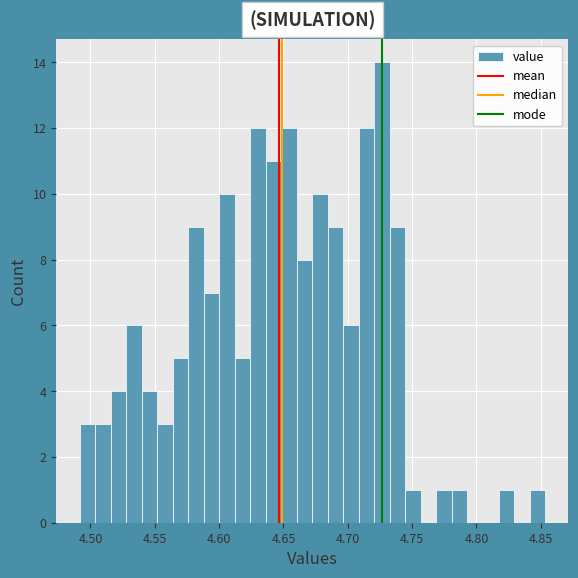

Read against the x-axis, roughly where is the centre of the tallest bar?

4.725